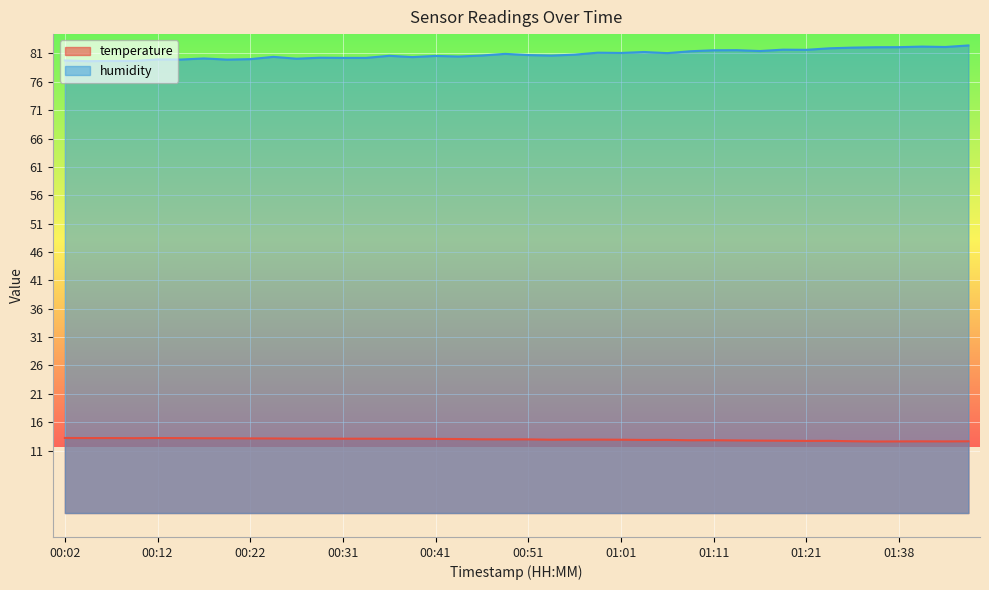

Reading left to right, what are all the values shown in this chart?

temperature: 00:02=13.2	00:04=13.2	00:07=13.2	00:09=13.2	00:12=13.2	00:14=13.2	00:17=13.2	00:19=13.2	00:22=13.2	00:24=13.1	00:27=13.1	00:29=13.1	00:31=13.1	00:34=13.1	00:36=13.1	00:39=13.1	00:41=13.1	00:44=13.0	00:46=13.0	00:49=13.0	00:51=13.0	00:54=12.9	00:56=12.9	00:59=12.9	01:01=12.9	01:04=12.9	01:06=12.9	01:09=12.8	01:11=12.8	01:14=12.8	01:16=12.8	01:19=12.7	01:21=12.7	01:30=12.7	01:33=12.7	01:35=12.6	01:38=12.6	01:40=12.6	01:43=12.6	01:45=12.6
humidity: 00:02=79.8	00:04=79.6	00:07=79.7	00:09=79.7	00:12=79.9	00:14=79.9	00:17=80.1	00:19=79.9	00:22=80.0	00:24=80.4	00:27=80.1	00:29=80.2	00:31=80.2	00:34=80.2	00:36=80.6	00:39=80.3	00:41=80.6	00:44=80.5	00:46=80.6	00:49=80.9	00:51=80.7	00:54=80.6	00:56=80.8	00:59=81.1	01:01=81.1	01:04=81.2	01:06=81.0	01:09=81.4	01:11=81.5	01:14=81.6	01:16=81.4	01:19=81.7	01:21=81.6	01:30=81.9	01:33=82.0	01:35=82.1	01:38=82.1	01:40=82.2	01:43=82.1	01:45=82.4